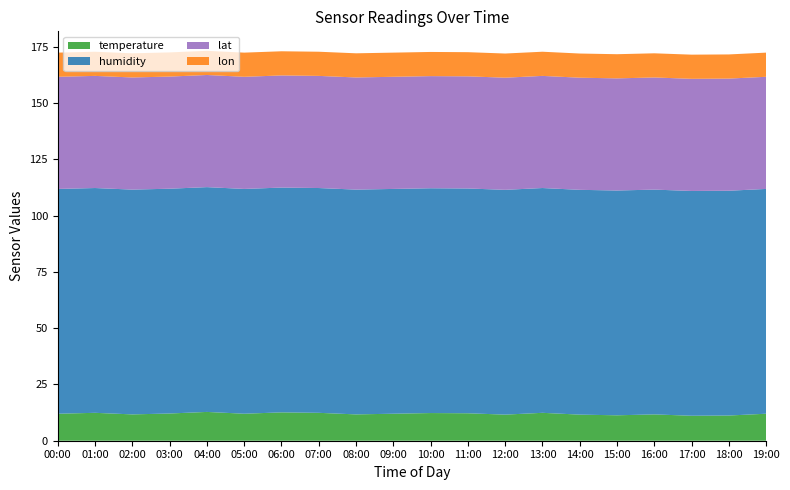

Reading left to right, list all the values displayed in this chart.

temperature: 12.0	12.4	11.7	12.1	12.8	12.0	12.6	12.4	11.7	12.0	12.3	12.2	11.6	12.4	11.6	11.3	11.7	11.1	11.2	12.0
humidity: 99.9	99.9	99.9	99.9	99.9	99.9	99.9	99.9	99.9	99.9	99.9	99.9	99.9	99.9	99.9	99.9	99.9	99.9	99.9	99.9
lat: 49.8	49.8	49.8	49.8	49.8	49.8	49.8	49.8	49.8	49.8	49.8	49.8	49.8	49.8	49.8	49.8	49.8	49.8	49.8	49.8
lon: 10.7	10.7	10.7	10.7	10.7	10.7	10.7	10.7	10.7	10.7	10.7	10.7	10.7	10.7	10.7	10.7	10.7	10.7	10.7	10.7